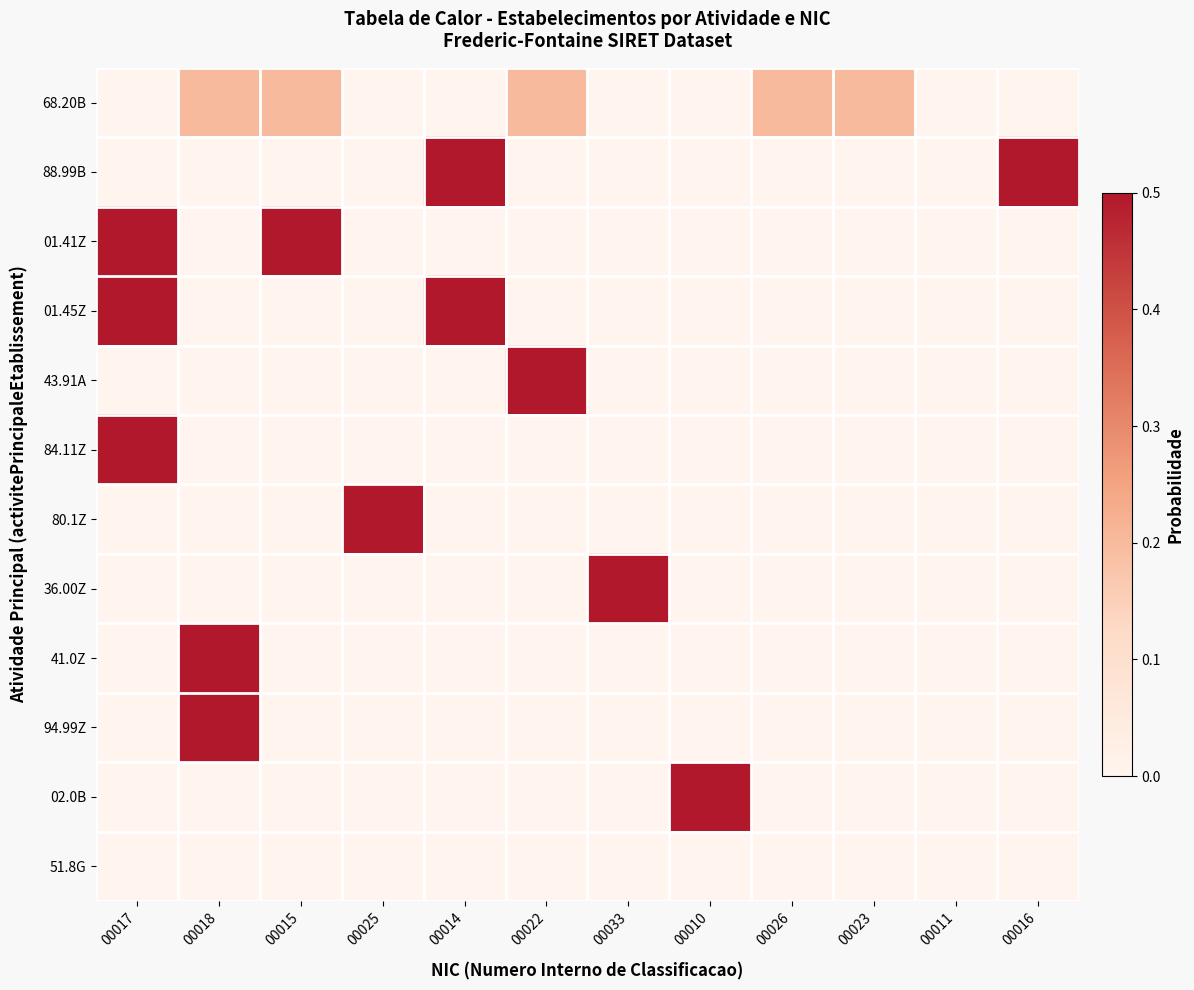

What is the difference between the highest and lowest values at 00018?

1.0